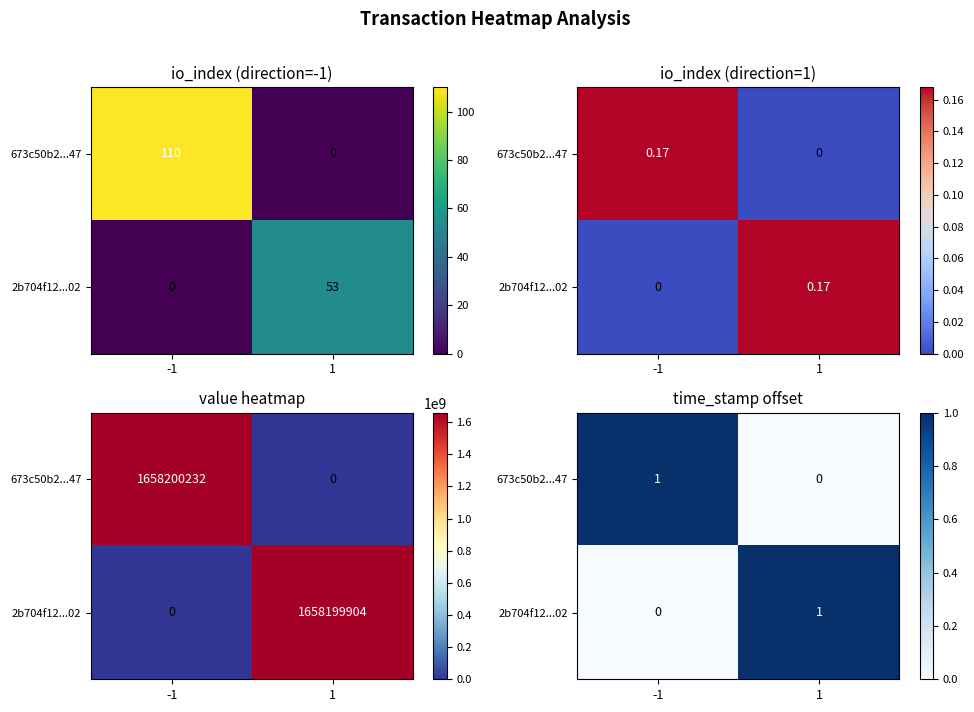

Rank the series at -1 from highest to lowest value.

673c50b2...47, 2b704f12...02